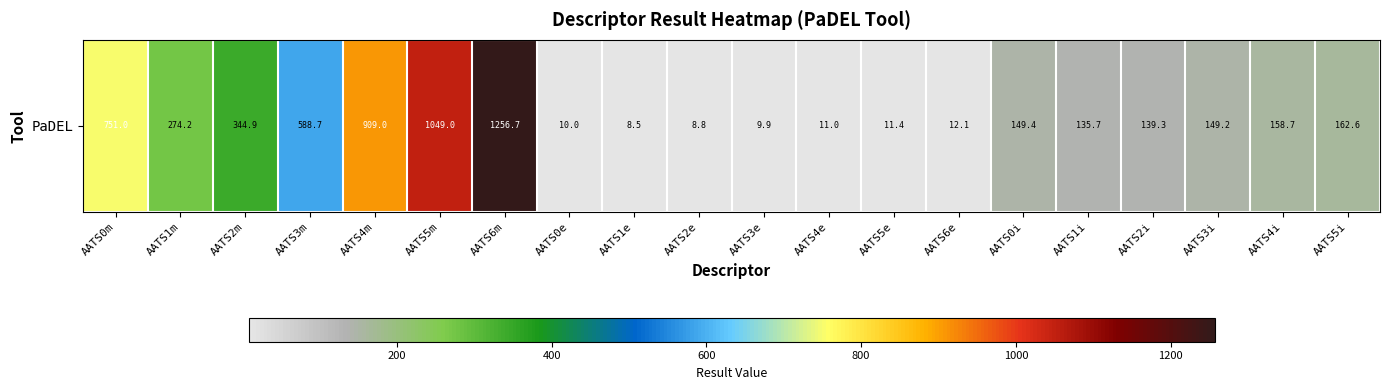

Count the number of categories in the chart.

20